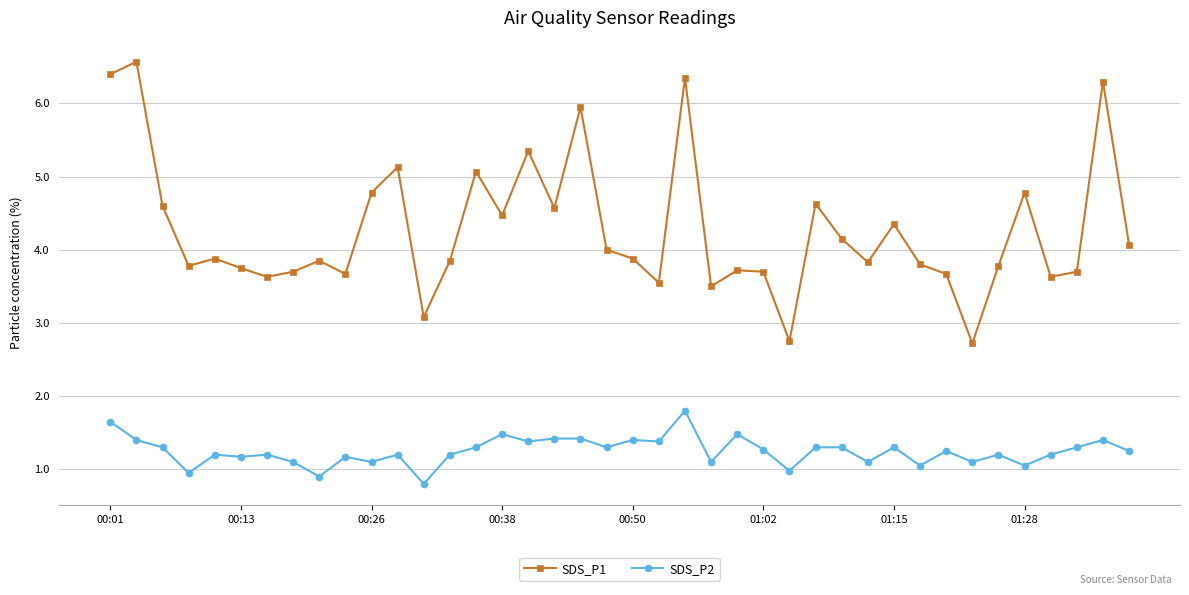

Which series has the largest range (max minus min)?

SDS_P1